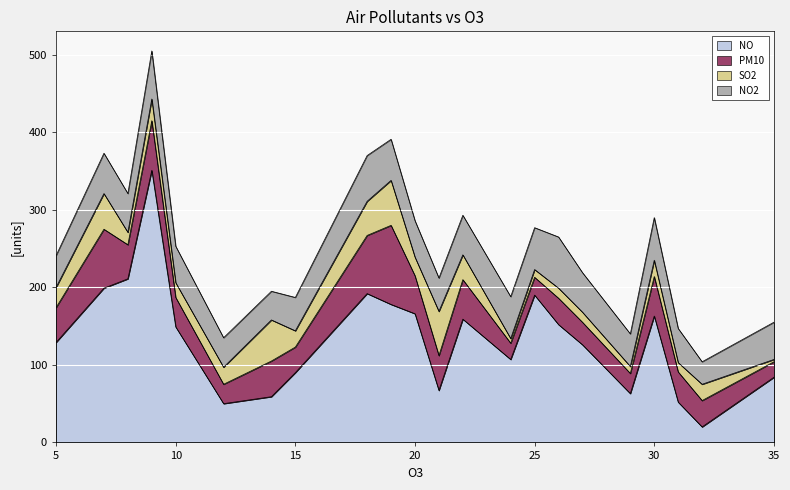

In NO, how many points are lower than both neighbors (excluding endpoints)?

5